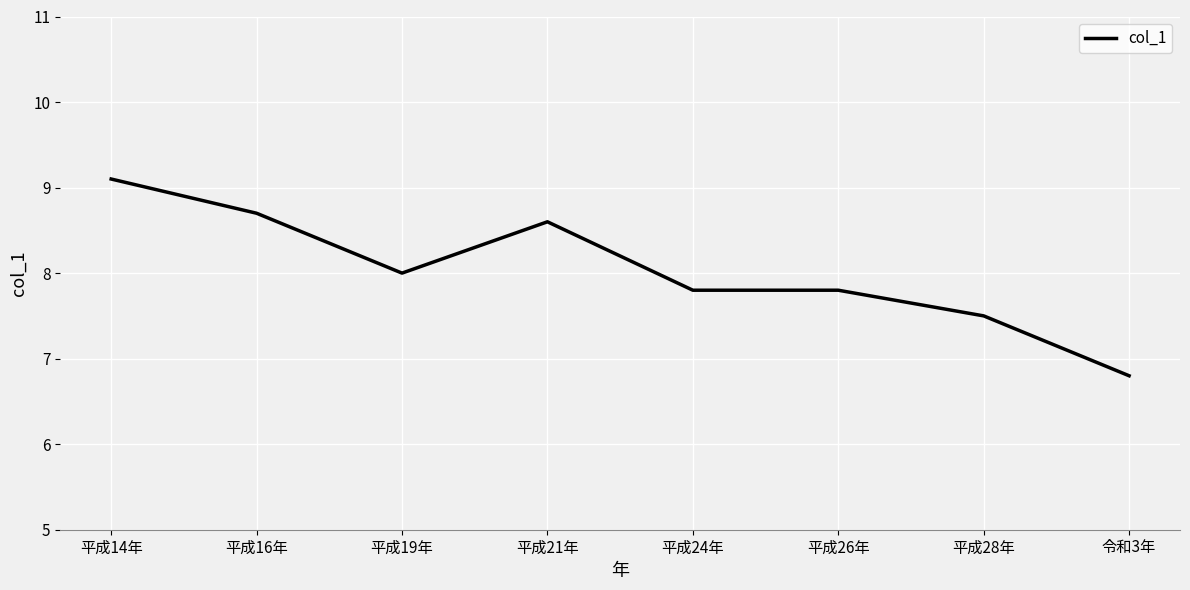

What position from the right is 平成28年?

2